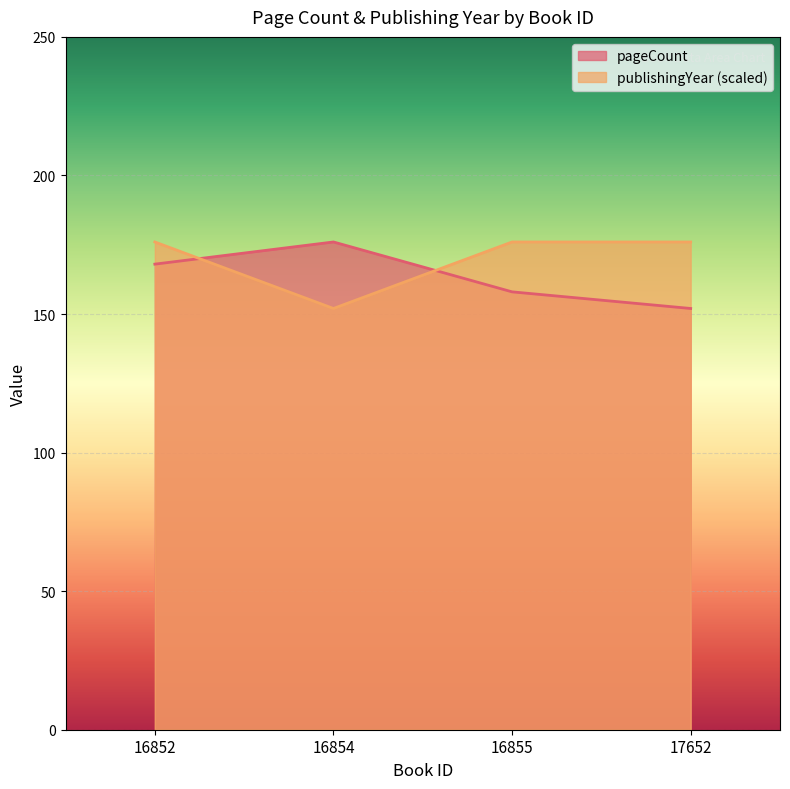

Reading right to left, extract all data points from this chart.

pageCount: 17652=152	16855=158	16854=176	16852=168
publishingYear: 17652=176	16855=176	16854=152	16852=176